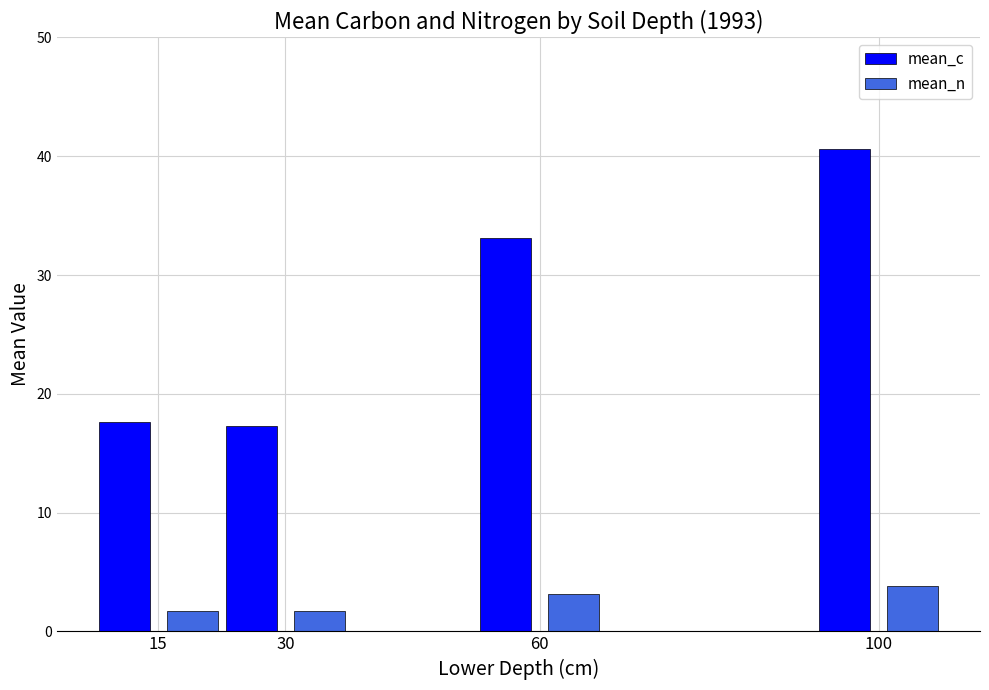

What is the difference between the maximum and minimum values in the mean_c series?

23.3